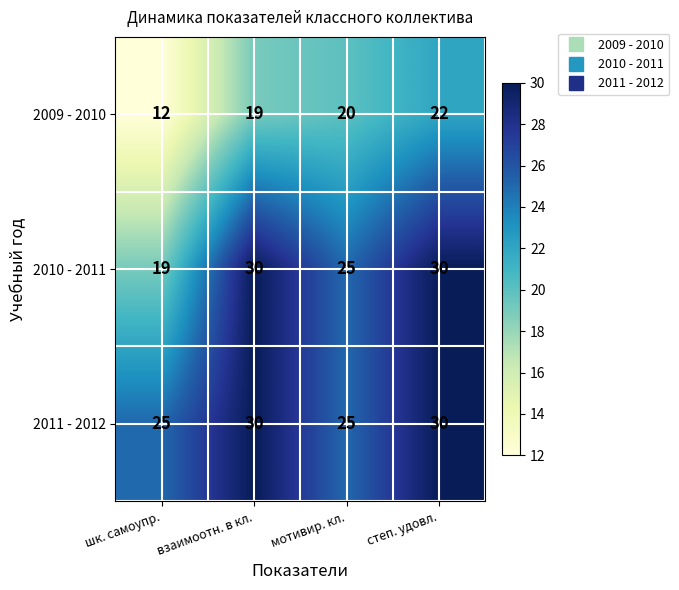

How many series are shown in this chart?

3